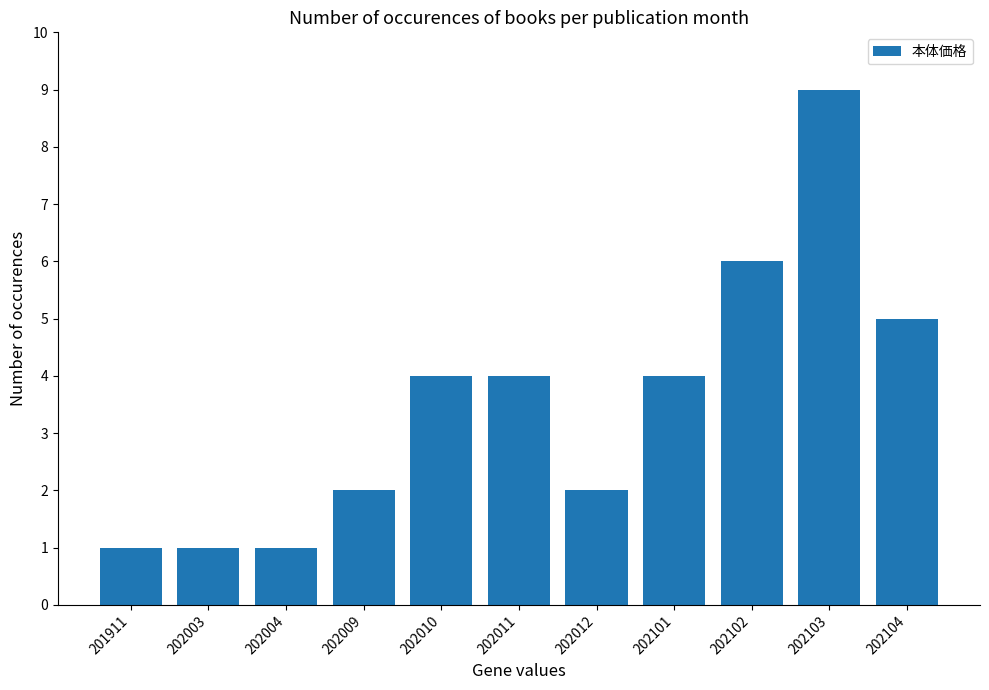

What is the change in value from 202012 to 202102?

+4